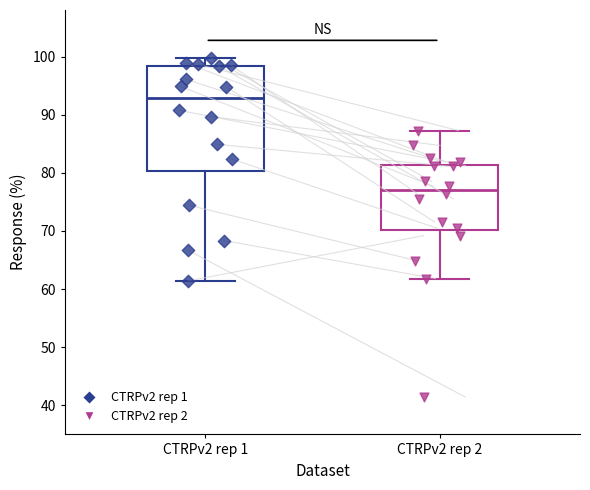

Reading left to right, transcribe this box plot: for each box, give where its median line is, the range the box spans, and where its two whiskers end, as read against the y-axis. The values are not printed on the chart, so give them approximately, as read against the axis.

CTRPv2 rep 1: median 93, box 80 to 98, whiskers 61 to 100
CTRPv2 rep 2: median 77, box 70 to 81, whiskers 62 to 87